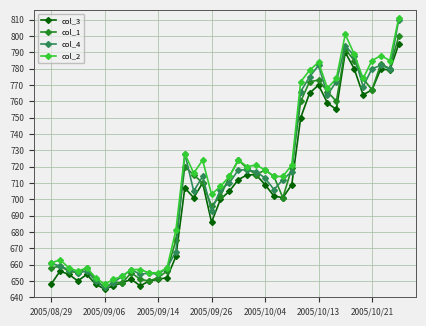

What is the value of the col_3 point at the 31st from the left?

770